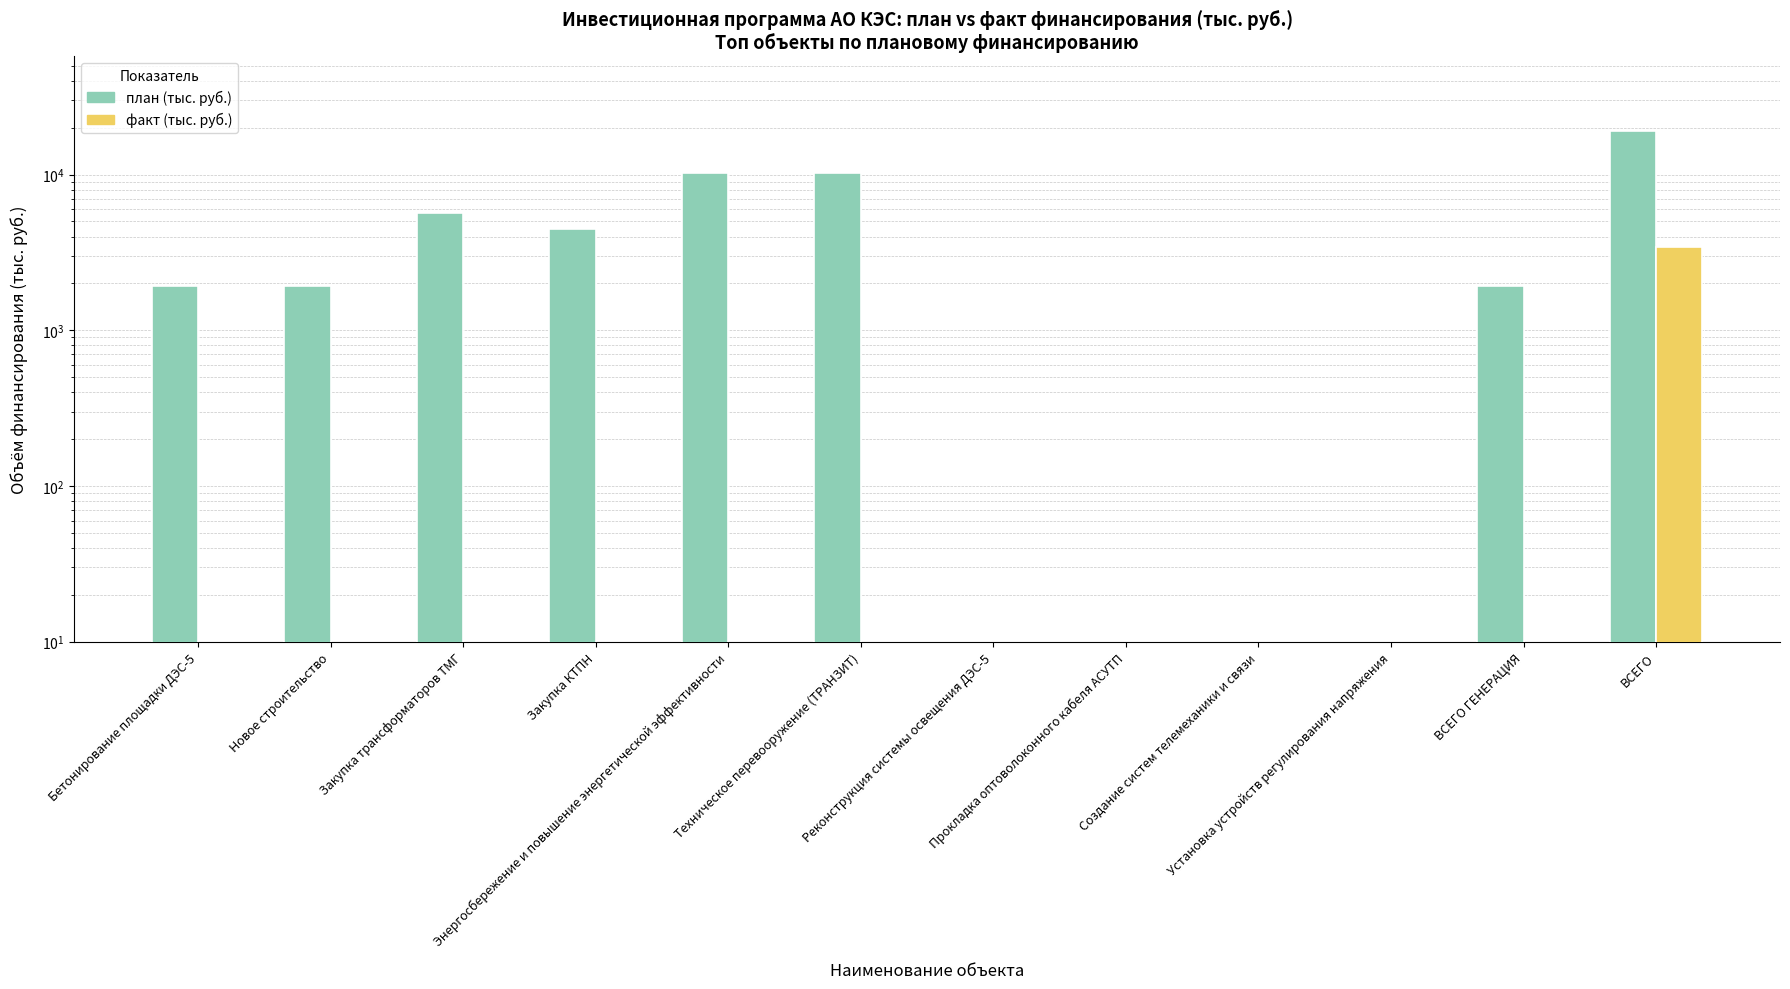

Count the number of categories in the chart.

12